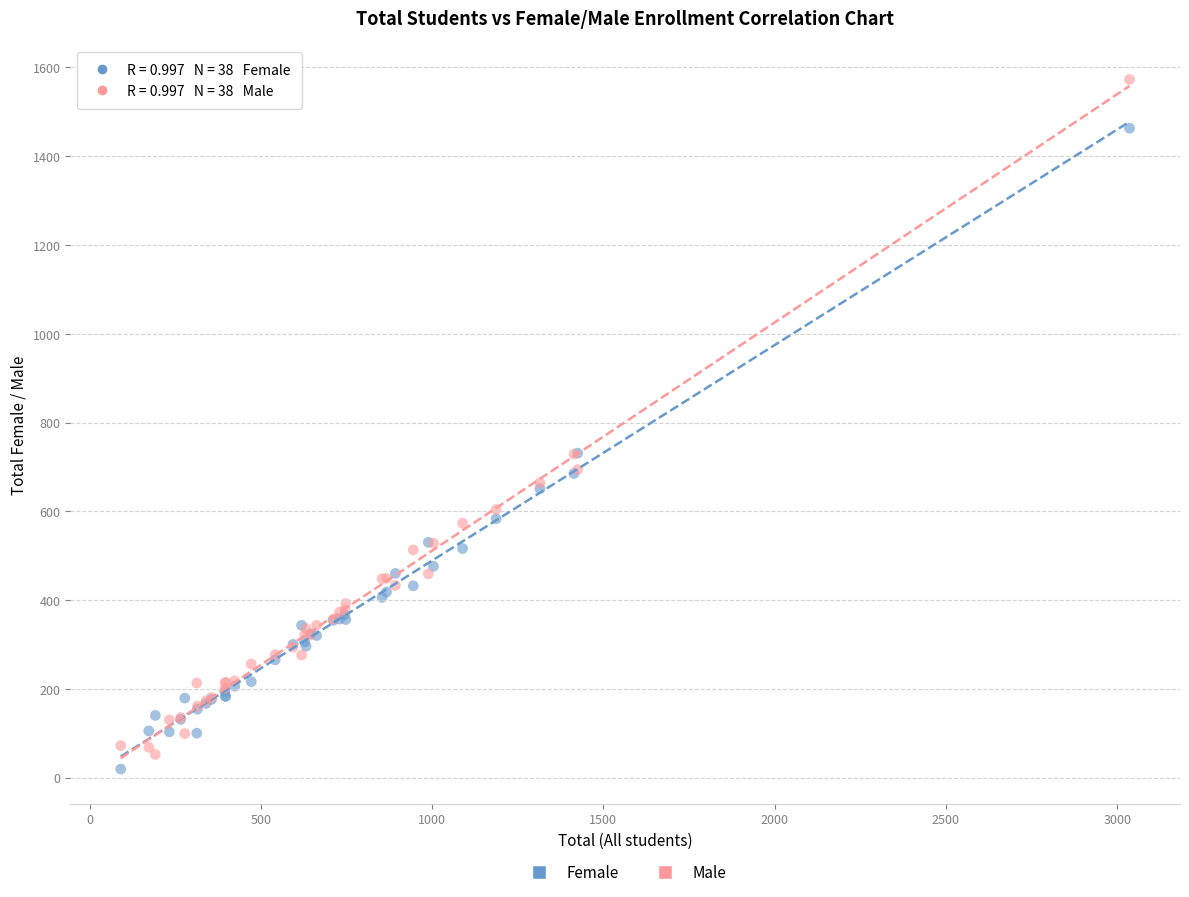

Which series reaches the maximum Y coordinate?

Male